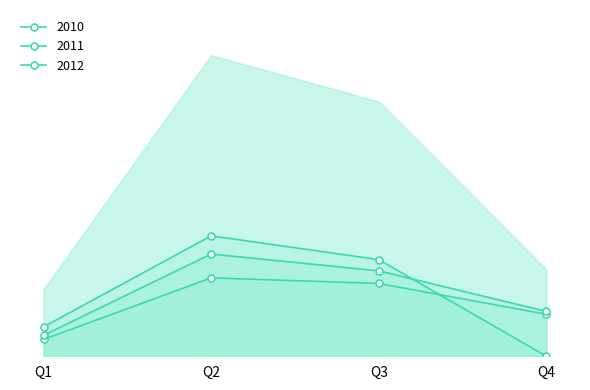

Reading left to right, extract all data points from this chart.

2010: 12	56	52	30
2011: 15	73	61	32
2012: 21	86	69	0